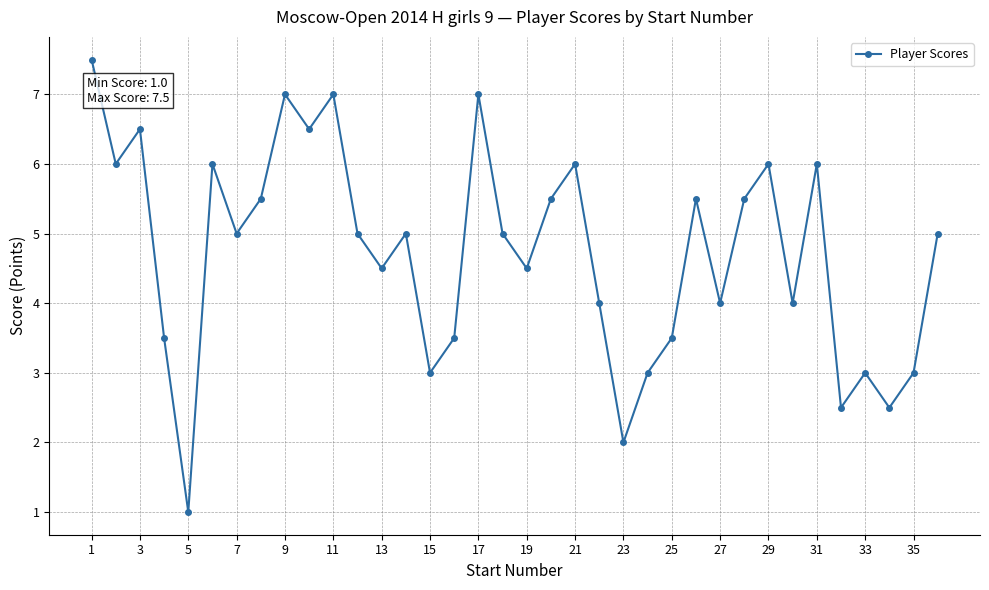

What is the average value?

4.7